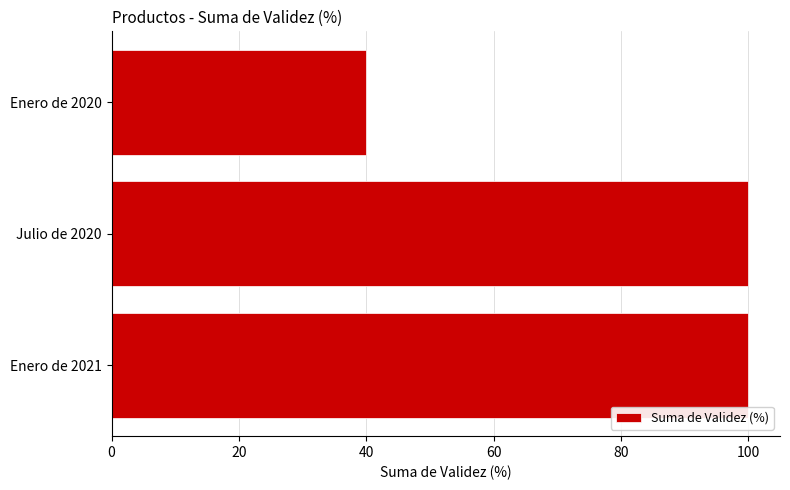

What is the average value?

80